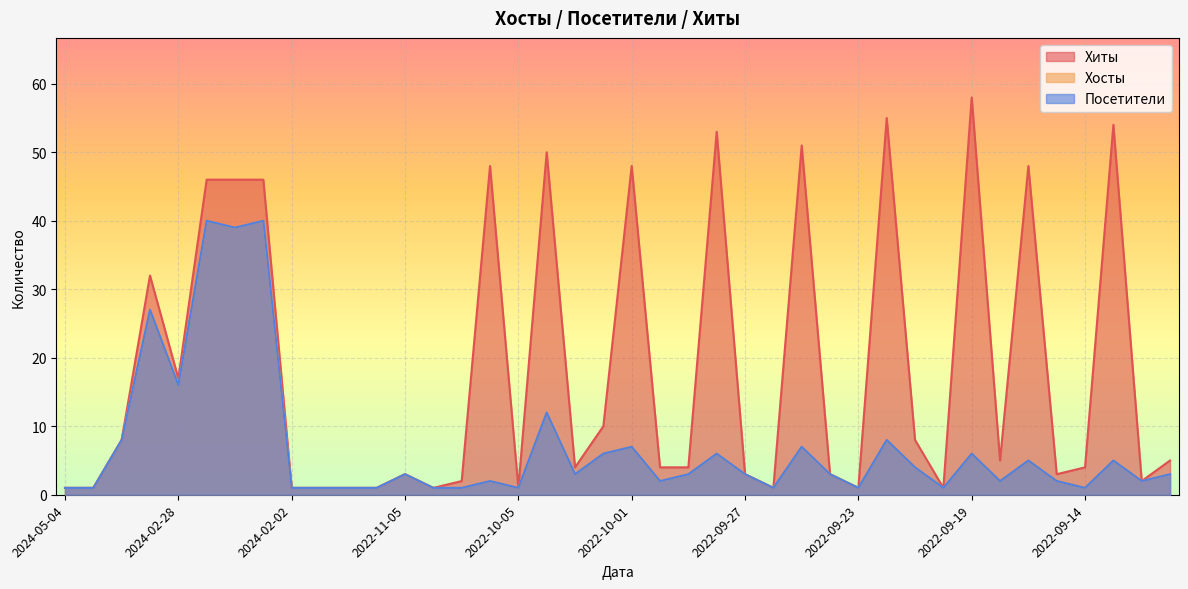

What position from the left is 2022-10-03?

19